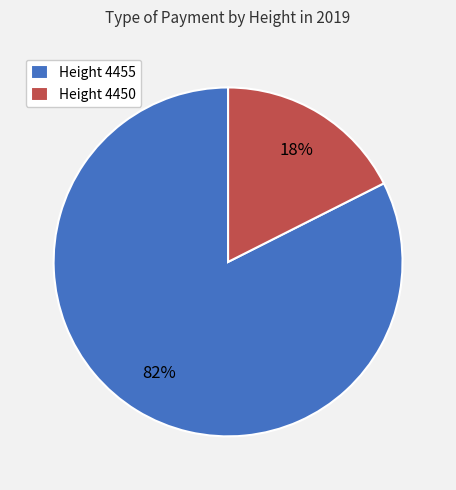

To the nearest percent, what portion does Height 4455 represent?

82%